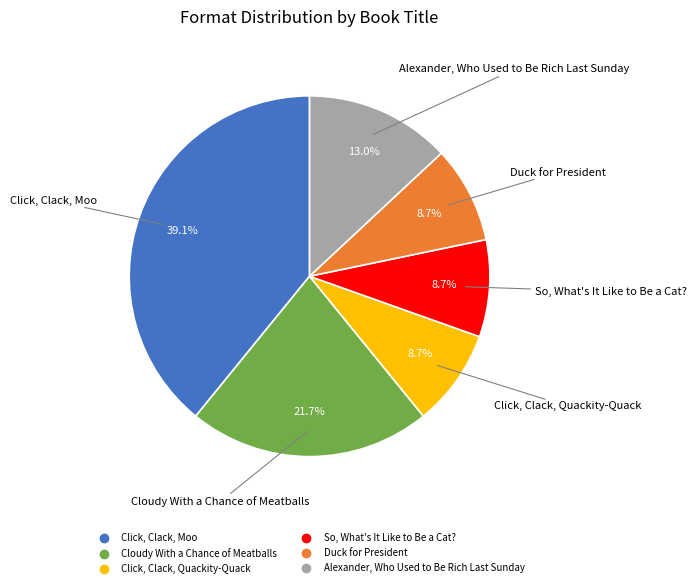

Count the number of slices in the pie.

6